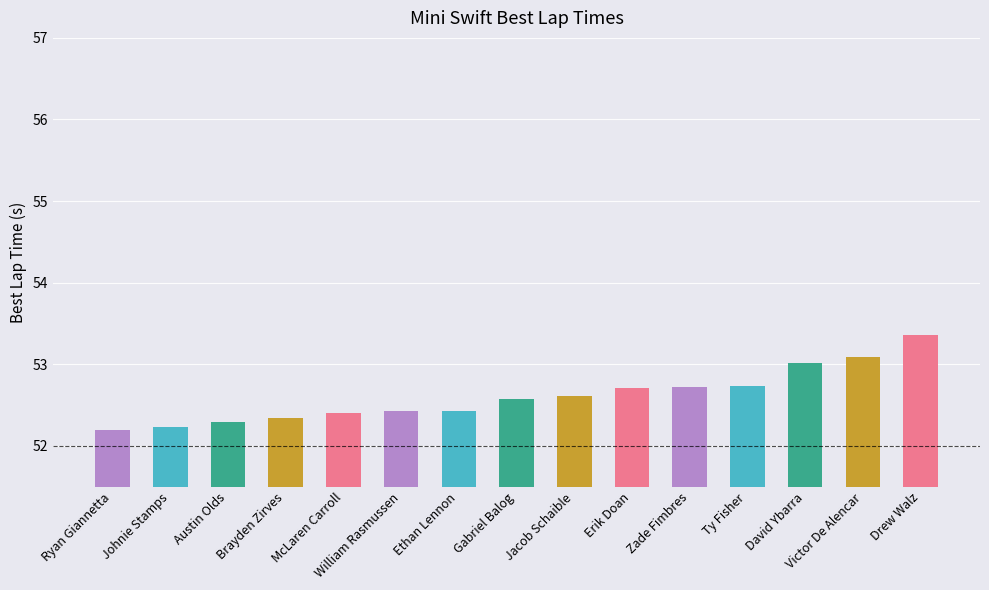

What is the average value?

52.6